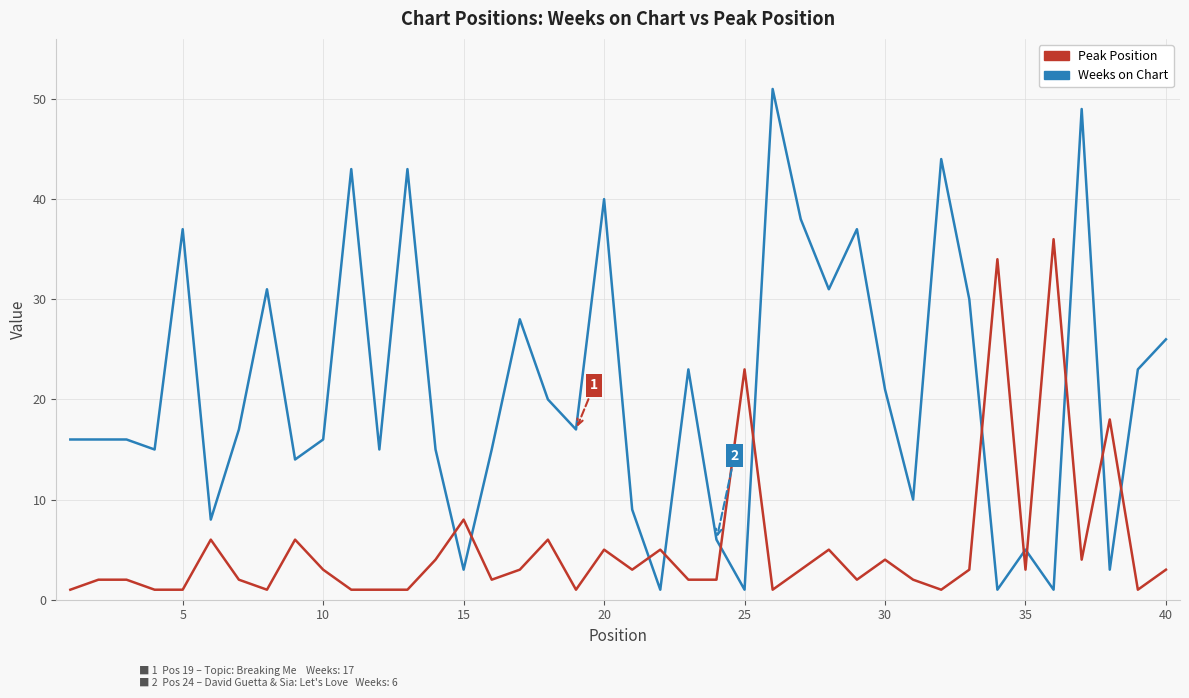

What is the maximum value for Peak Position?

36